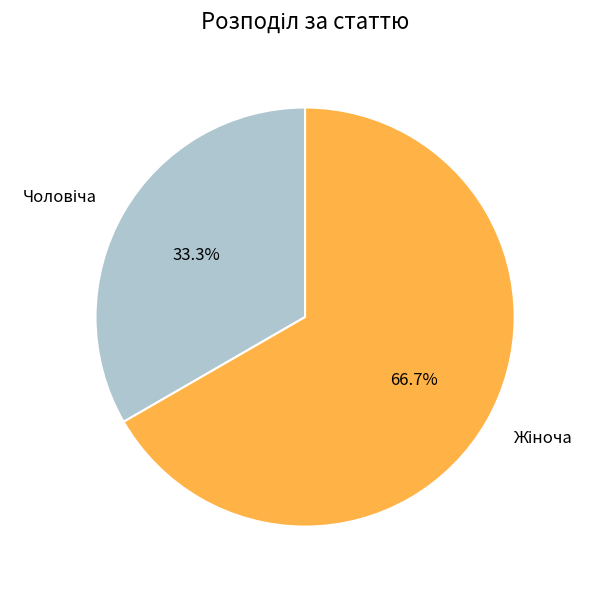

Does any single category account for the majority?

Yes